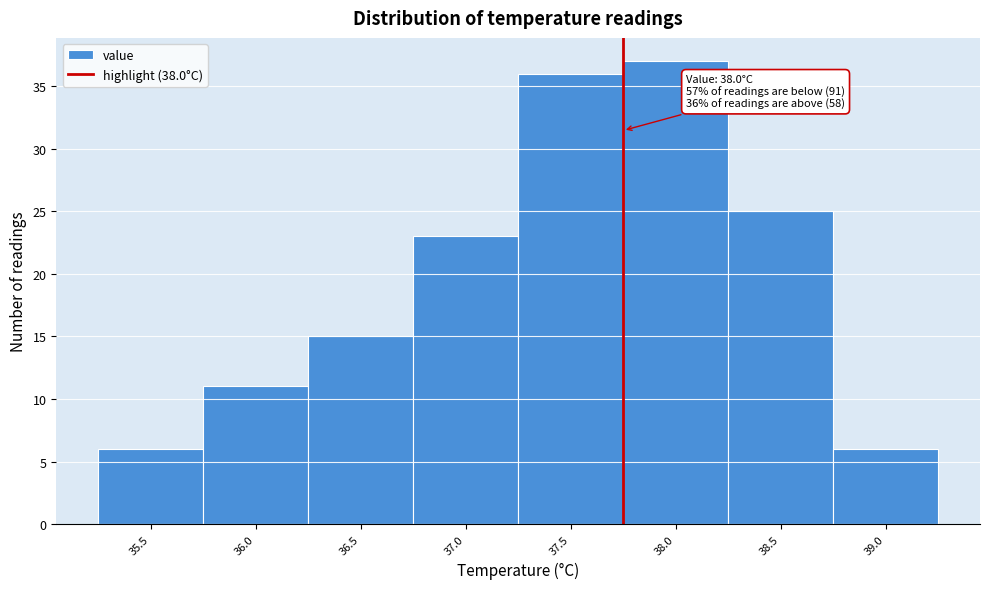

Reading left to right, extract all data points from this chart.

6	11	15	23	36	37	25	6